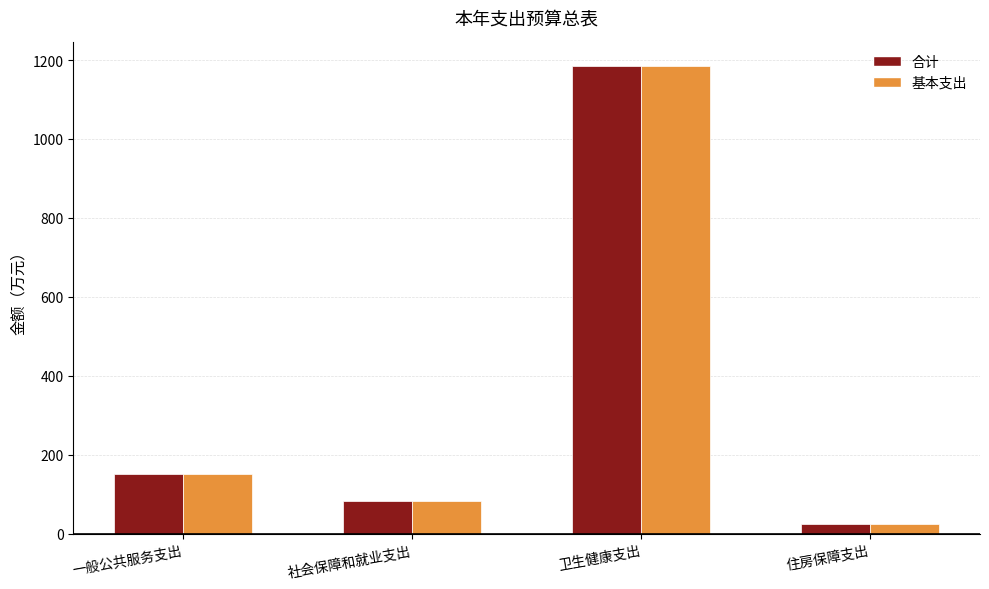

Is it true that 基本支出 equals 220.8 at 一般公共服务支出?

False